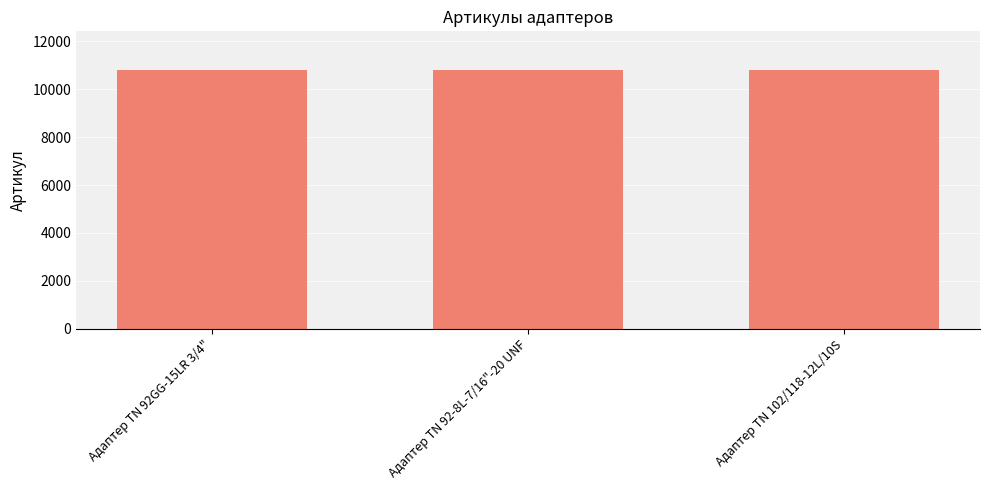

What is the maximum value shown in the chart?

10795